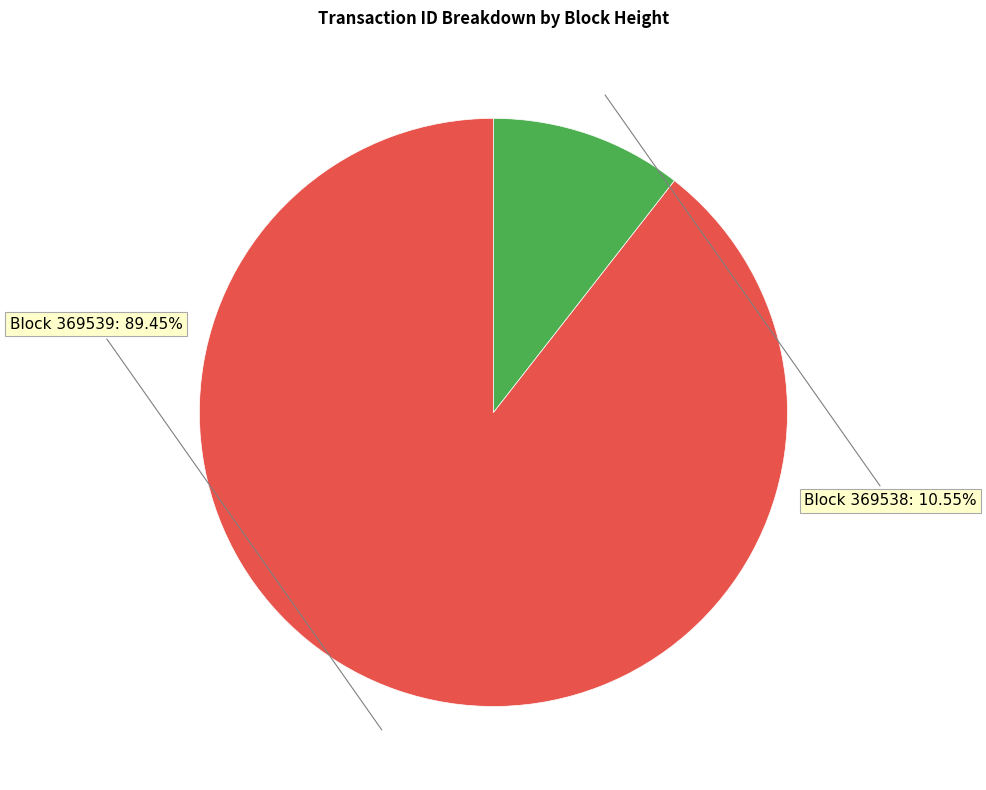

To the nearest percent, what is the difference between the largest and smallest slice percentages?

79%